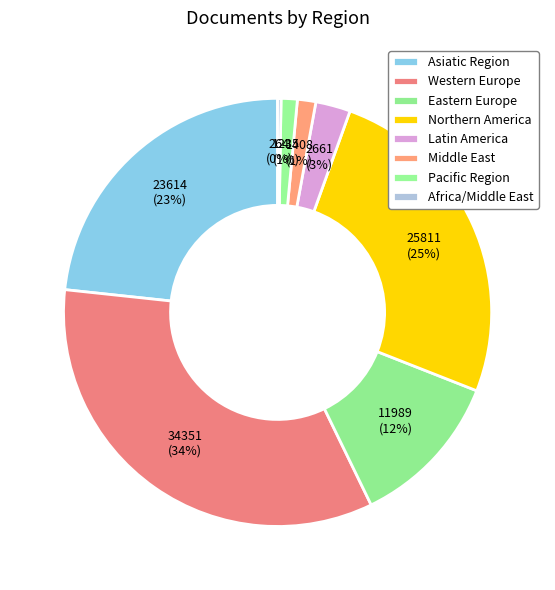

True or false: Eastern Europe accounts for 13% of the total.

False